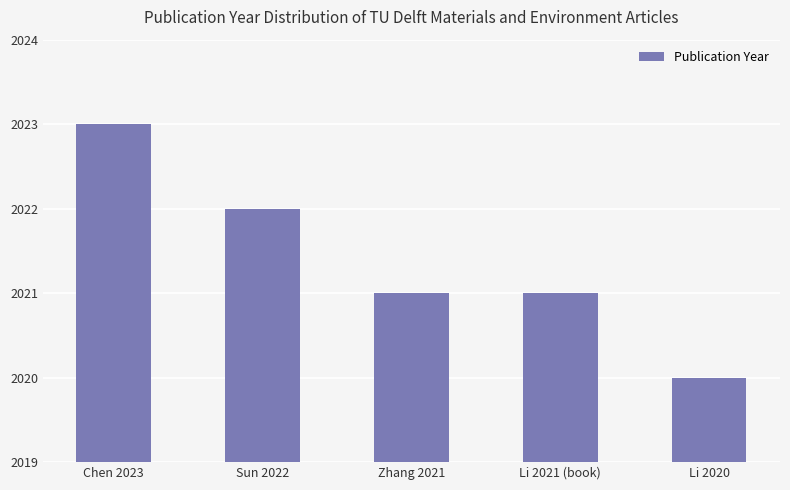

At which category does the chart reach its peak across all series?

Chen 2023